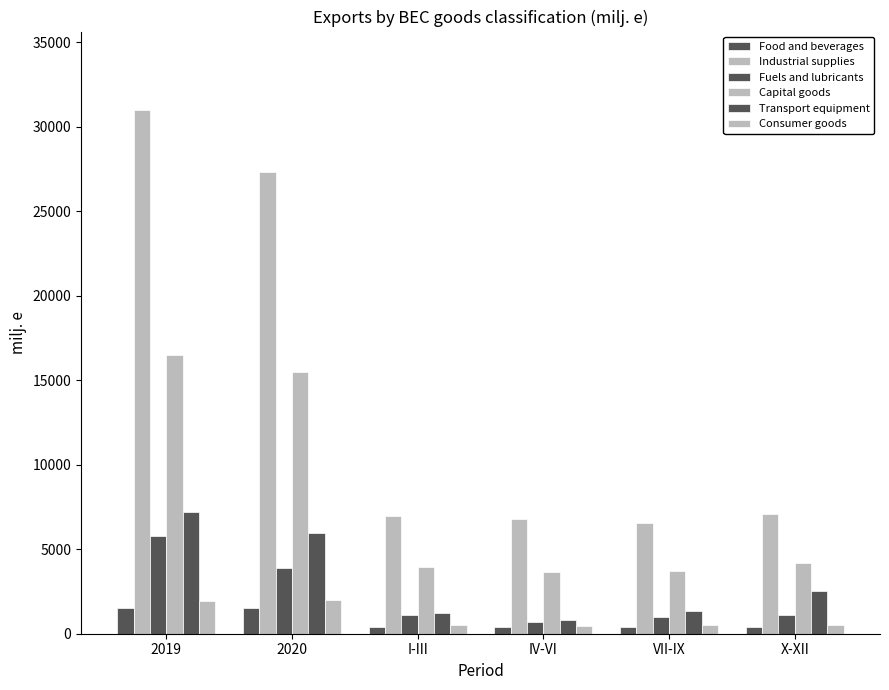

How many data points in Transport equipment are less than 2550?

3